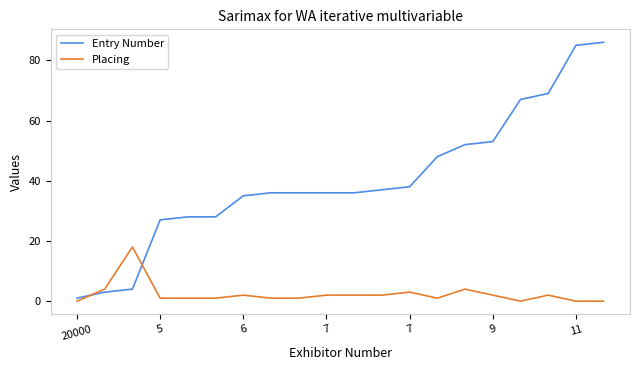

Rank the series by their maximum value, from highest to lowest.

Entry Number, Placing